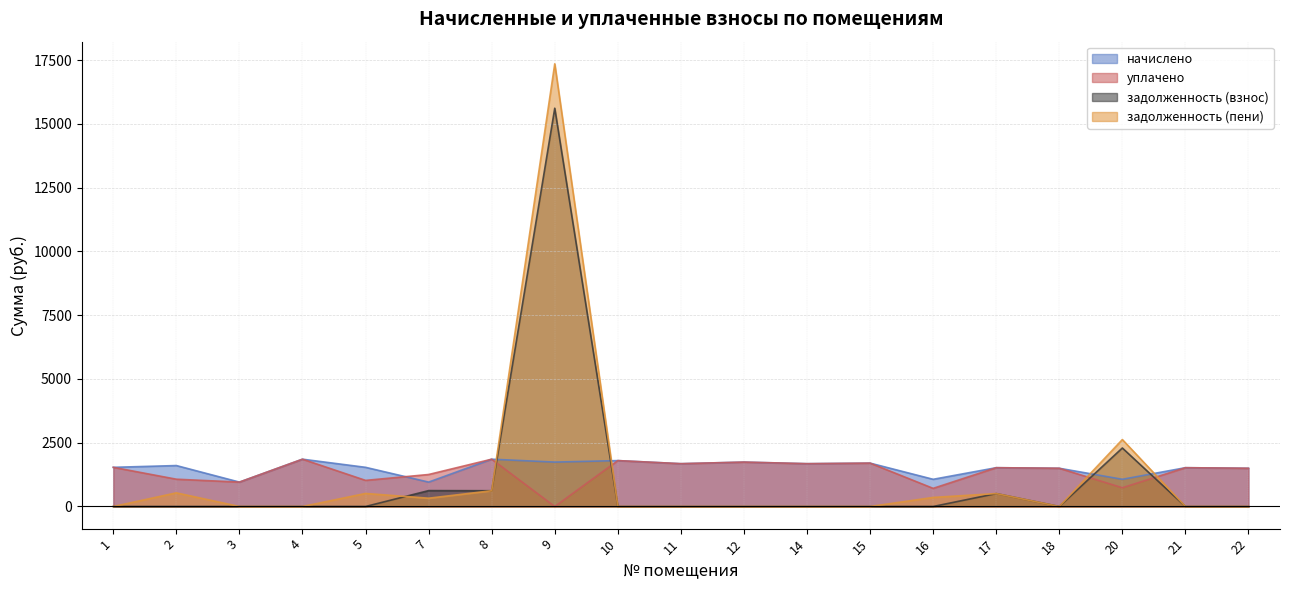

Rank the series by their average value, from lowest to highest.

задолженность (взнос), задолженность (пени), уплачено, начислено